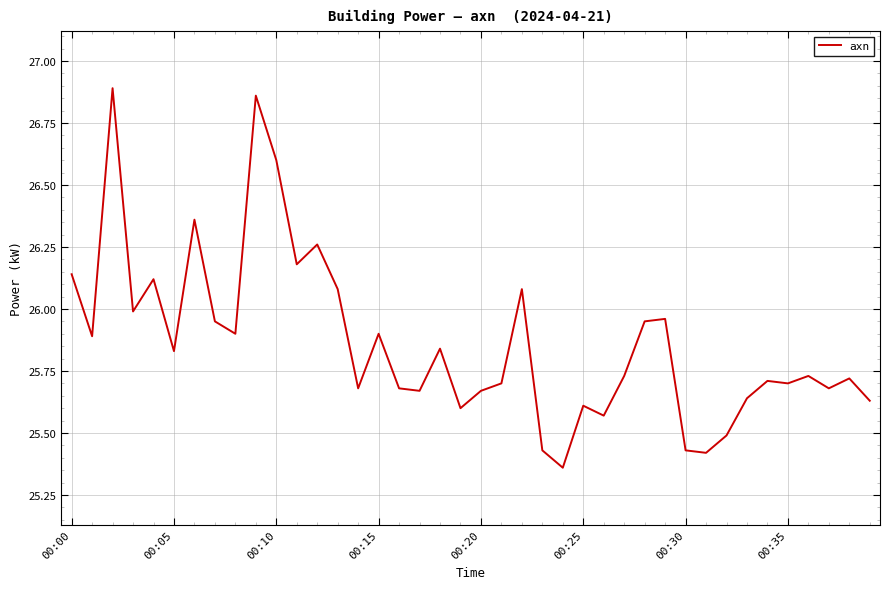

Count the number of data series in this chart.

1